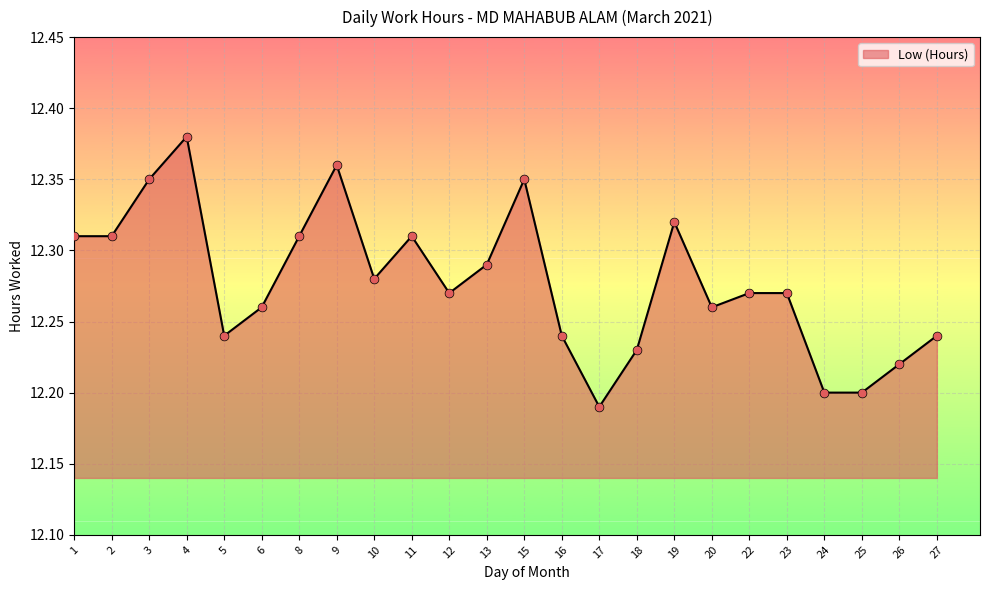

Between 16 and 4, which is larger?

4